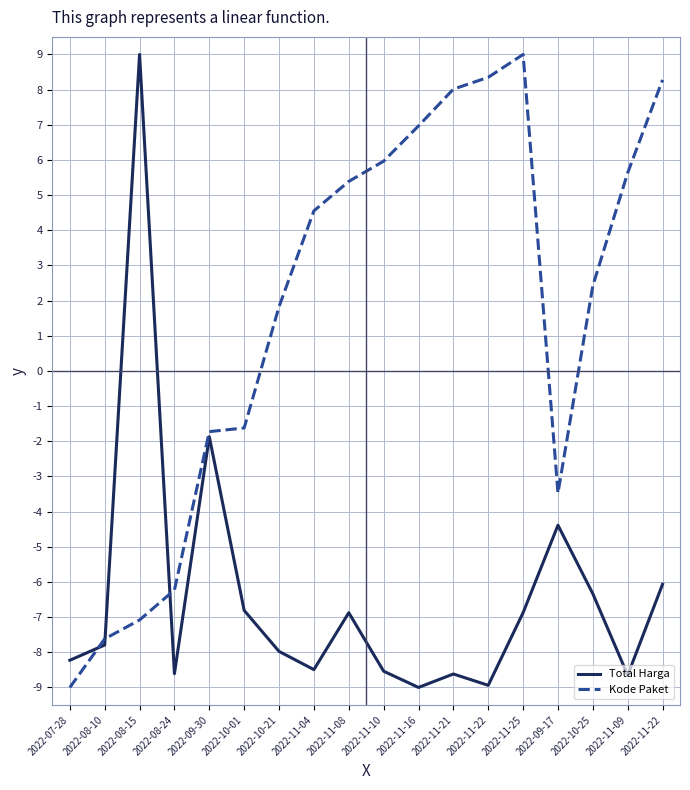

How many lines are shown in the chart?

2